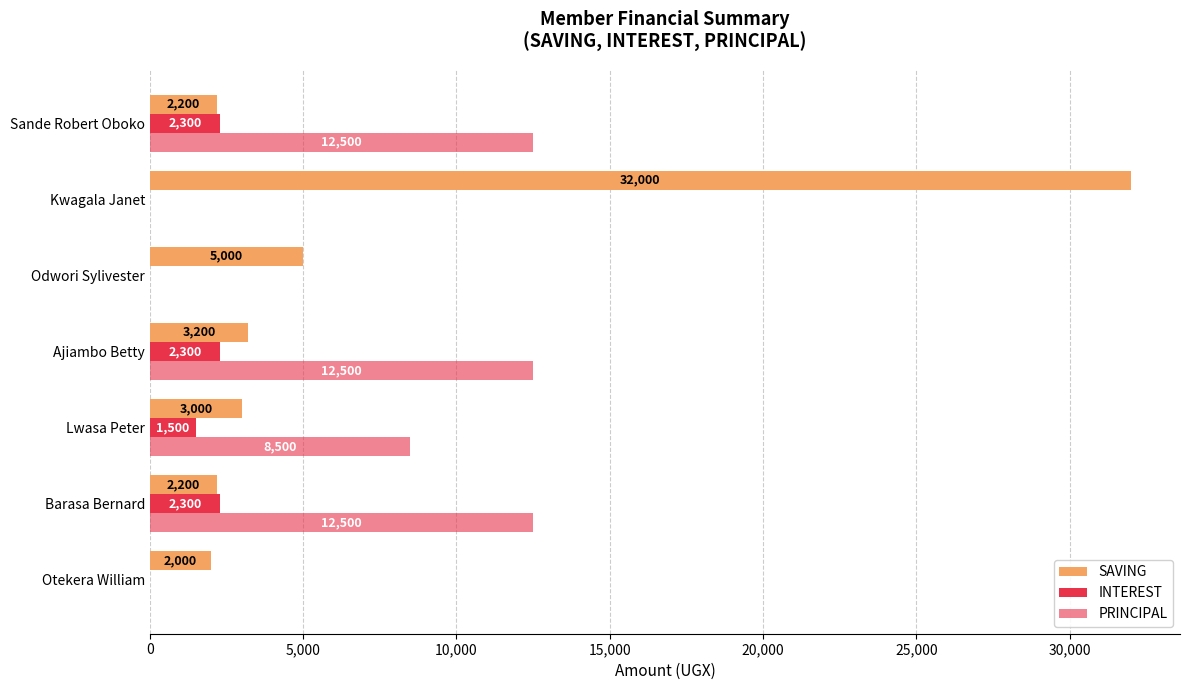

How many series are shown in this chart?

3